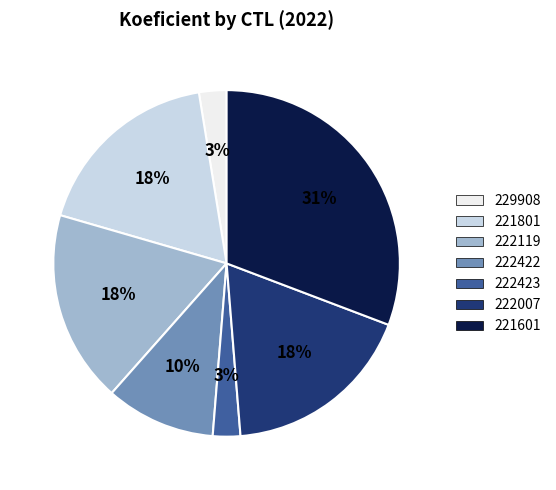

Which category has the biggest portion of the pie?

221601